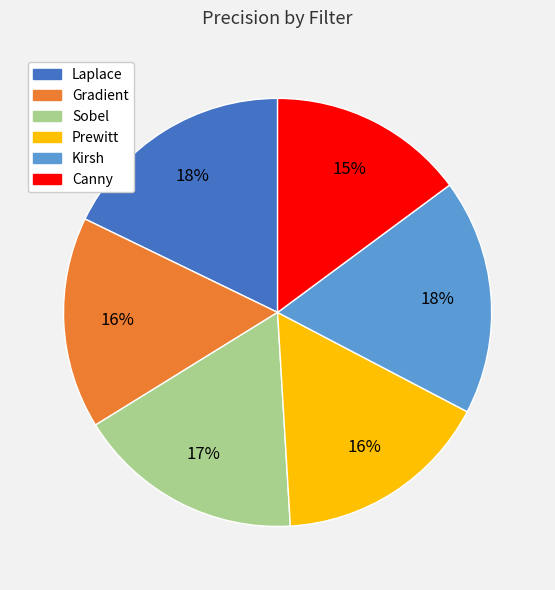

Which has a higher value, Canny or Laplace?

Laplace